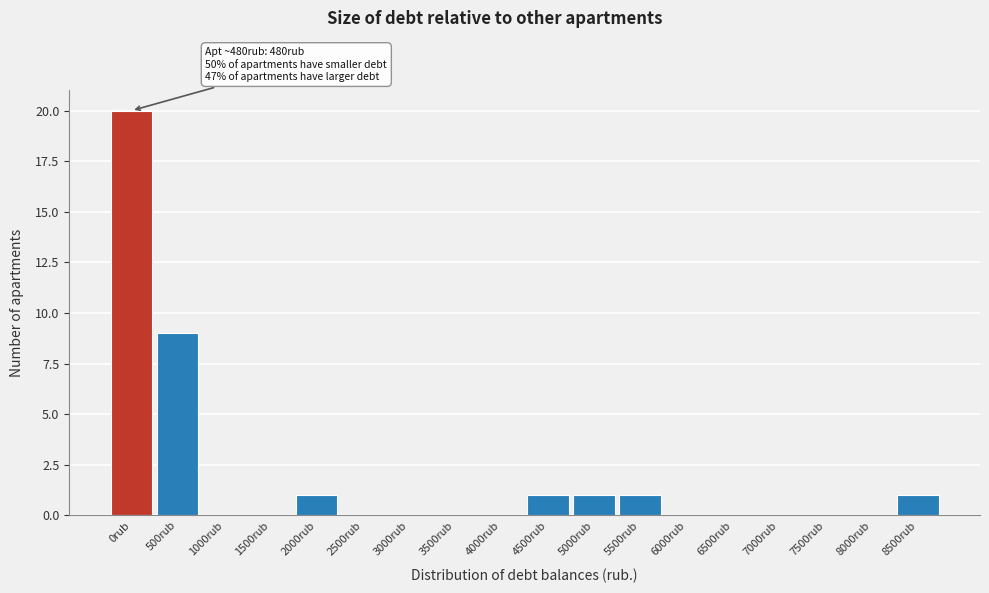

Reading left to right, transcribe all the data shown in this chart.

0rub=20	500rub=9	1000rub=0	1500rub=0	2000rub=1	2500rub=0	3000rub=0	3500rub=0	4000rub=0	4500rub=1	5000rub=1	5500rub=1	6000rub=0	6500rub=0	7000rub=0	7500rub=0	8000rub=0	8500rub=1